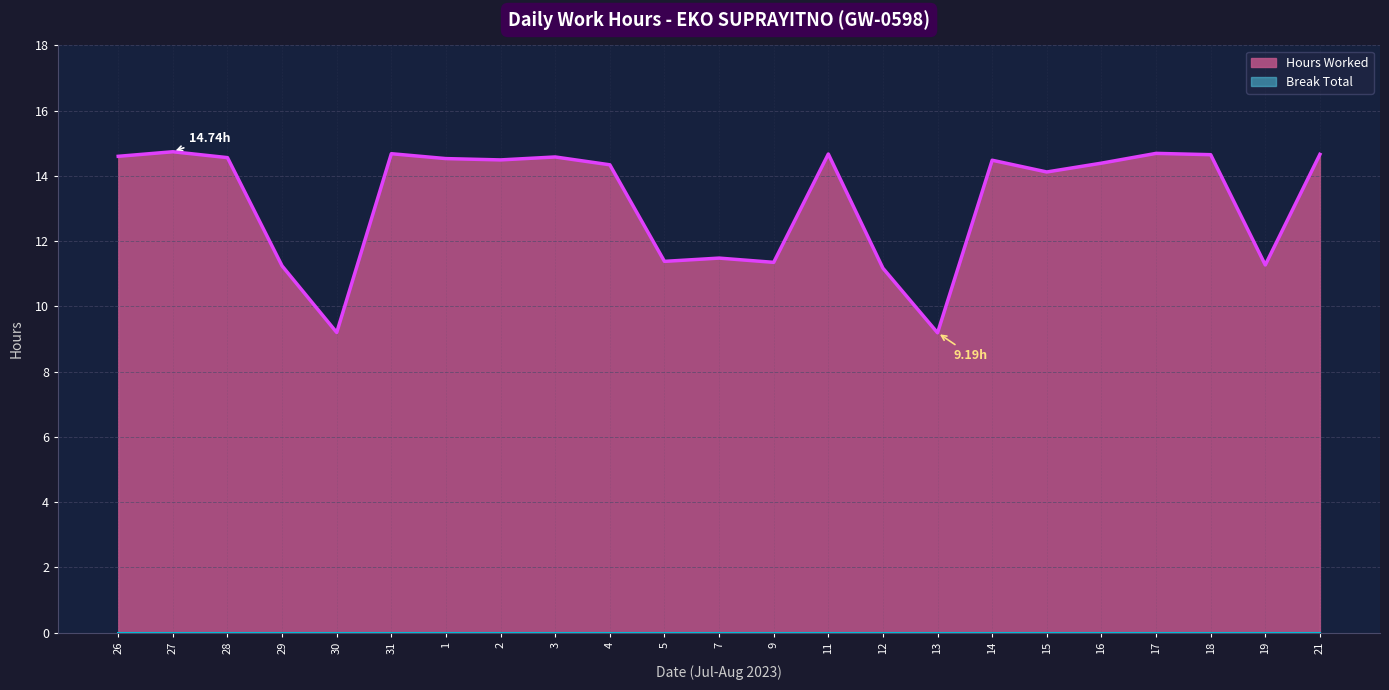

Which label corresponds to the largest value in the chart?

27